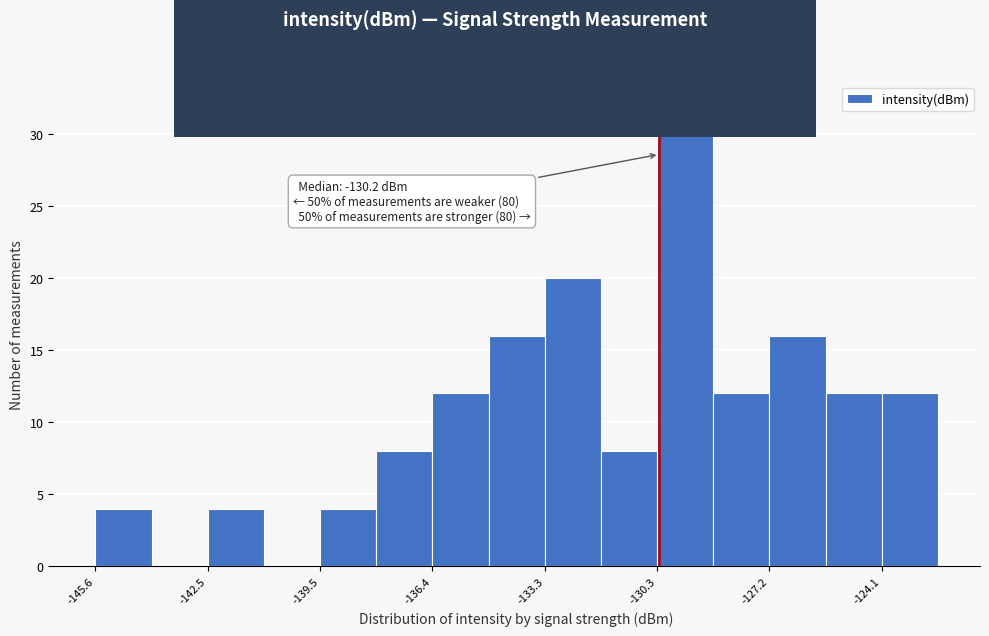

Around what value on the x-axis is the tallest bar? Give the approximate position of its centre, as read against the axis.

-129.5